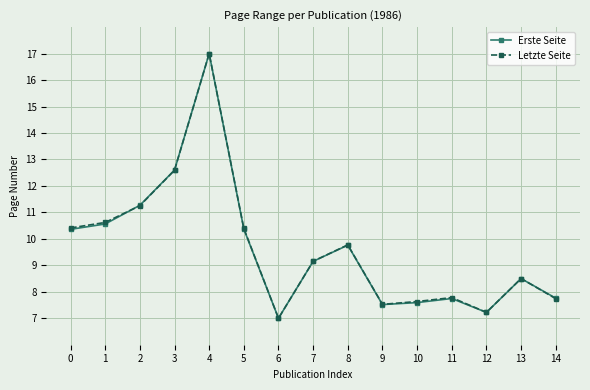

How many data points in Erste Seite are above 9?

8